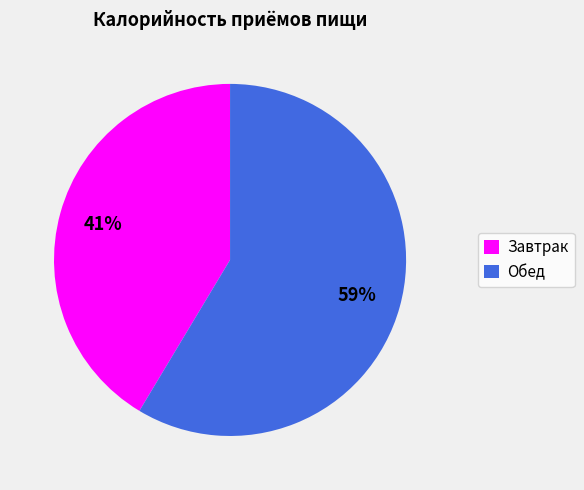

How many slices are in this pie chart?

2